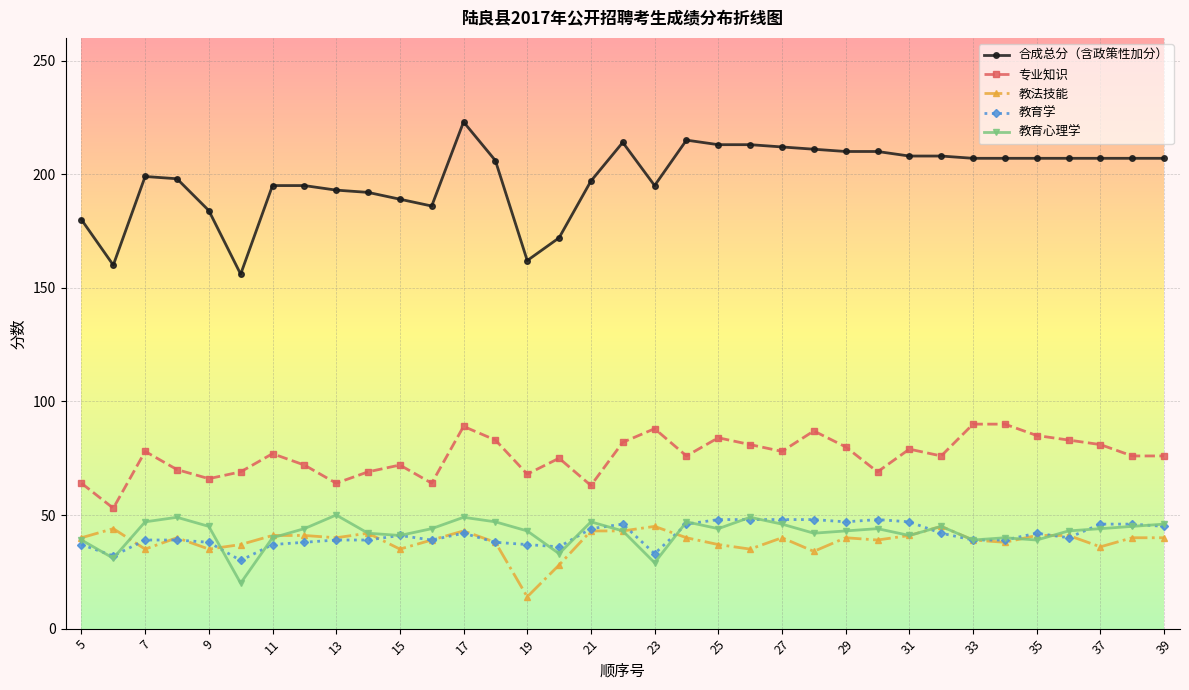

What is the value of the 教育心理学 point at the 17th from the left?

47